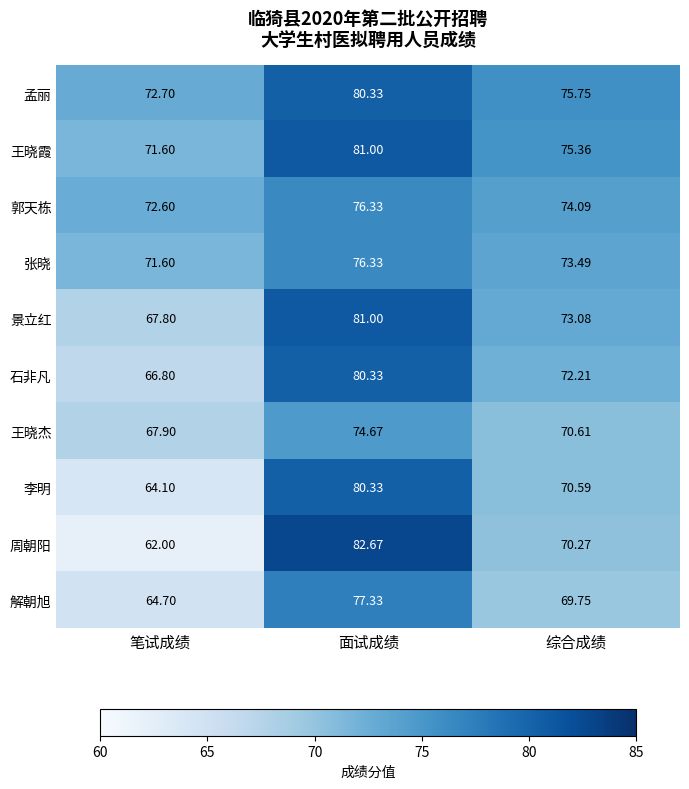

Which series has the largest range (max minus min)?

周朝阳